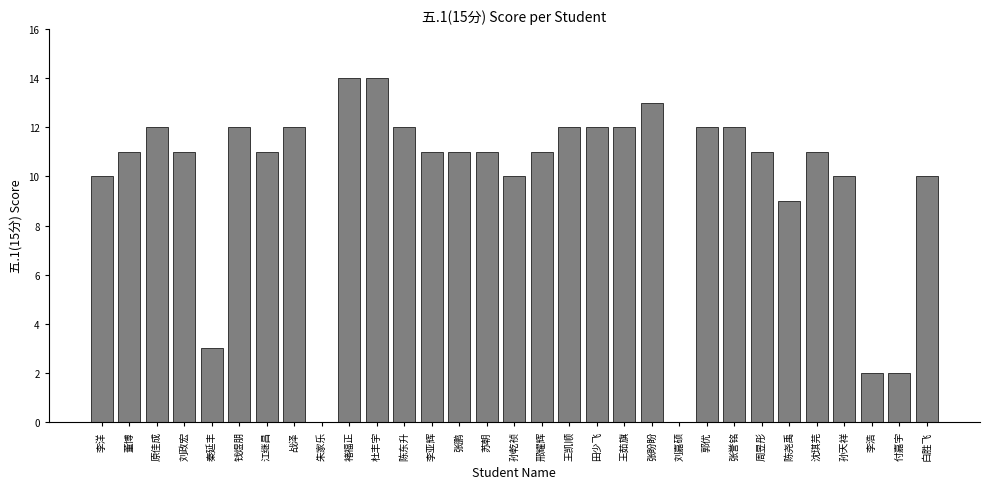

What is the change in value from 王凯顺 to 付嘉宇?

-10